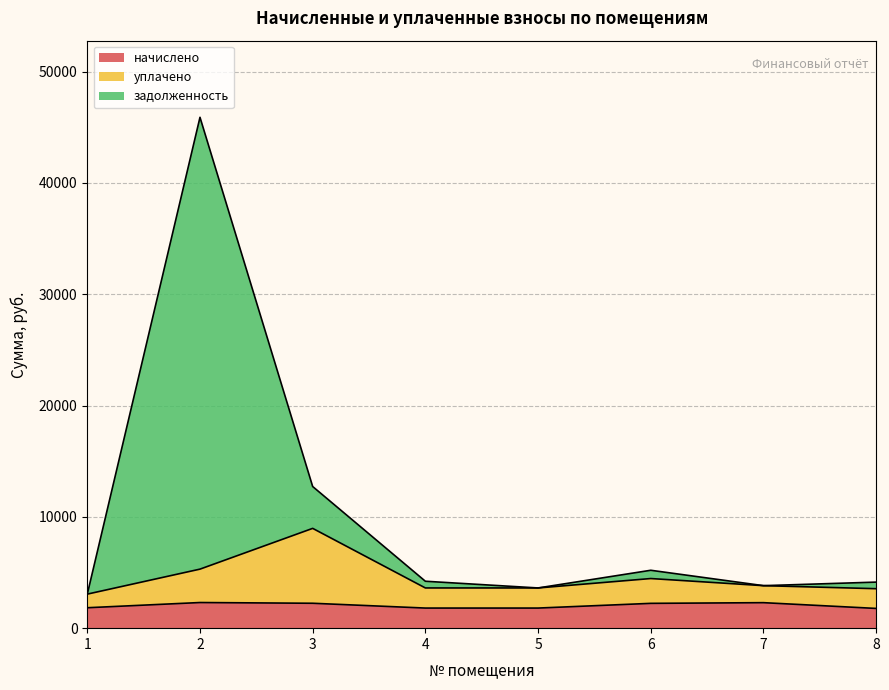

True or false: уплачено and начислено intersect in this chart.

False